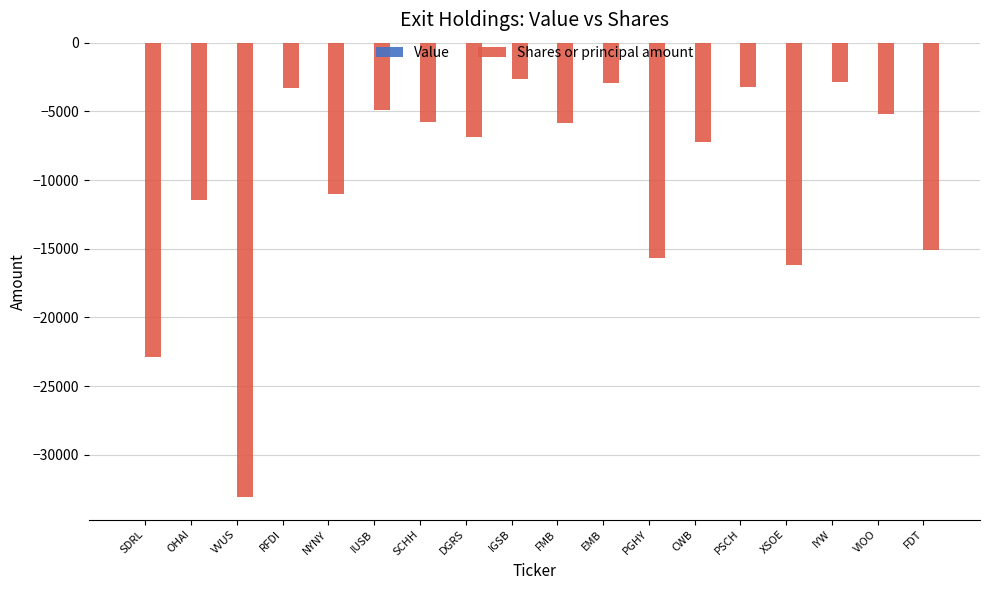

The value at FDT is -15109. True or false?

True